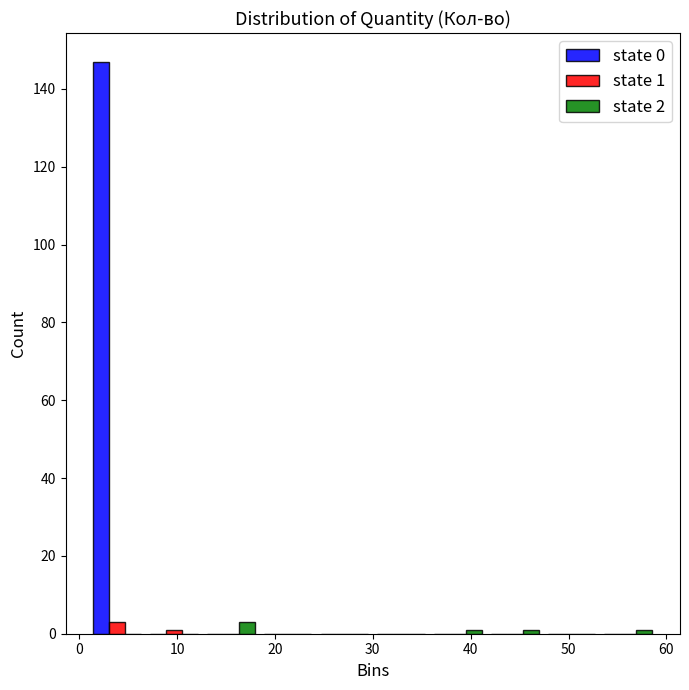

In the state 2 series, which range on the x-axis has the tallest bar?

12.6 to 18.4